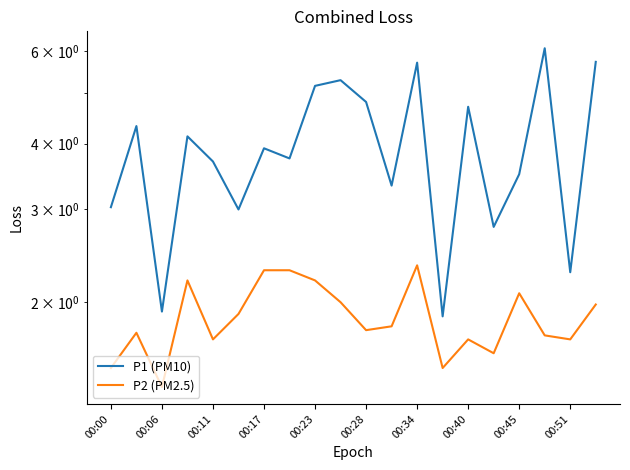

Rank the series at 19 from highest to lowest value.

P1 (PM10), P2 (PM2.5)